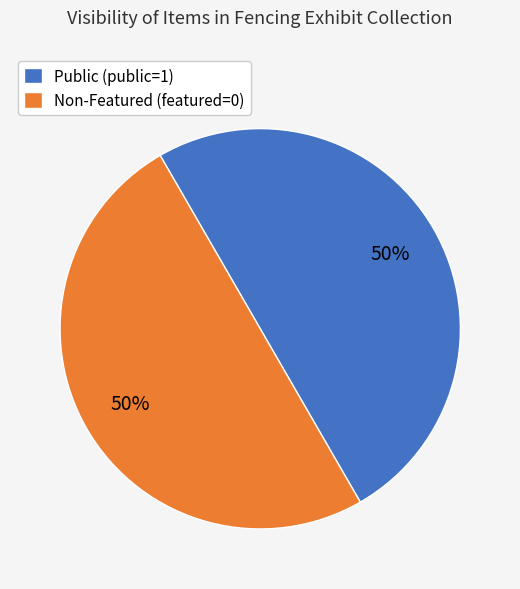

Is it true that Public (public=1) is 56% of the pie?

False